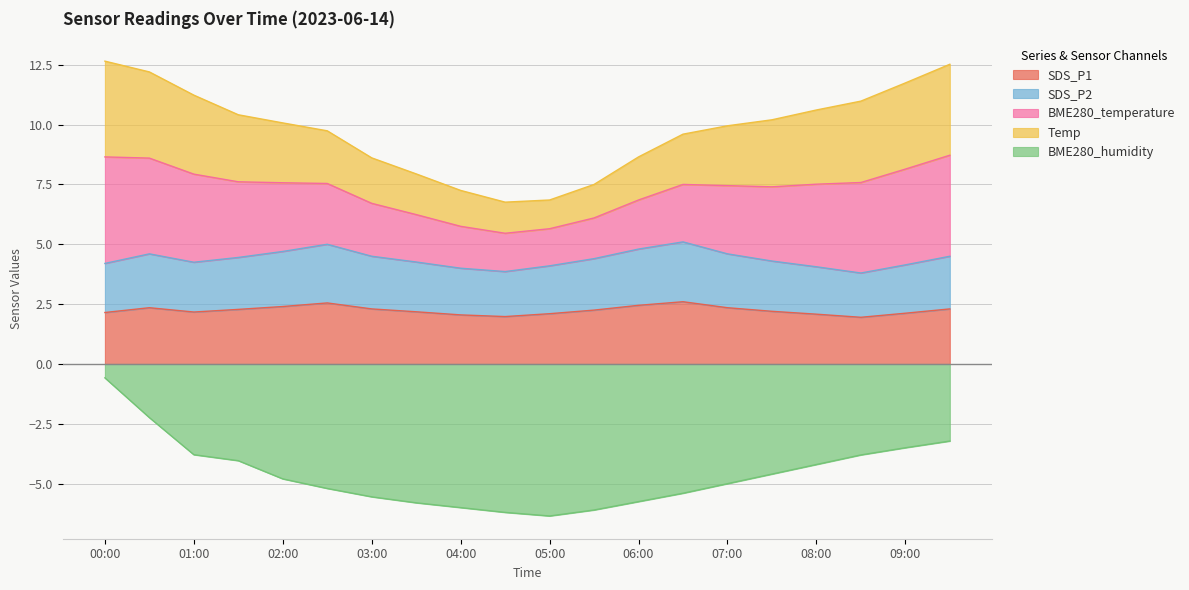

List the labels in order of BME280_humidity value, largest first.

00:00, 00:30, 09:30, 09:00, 01:00, 08:30, 01:30, 08:00, 07:30, 02:00, 07:00, 02:30, 06:30, 03:00, 06:00, 03:30, 04:00, 05:30, 04:30, 05:00